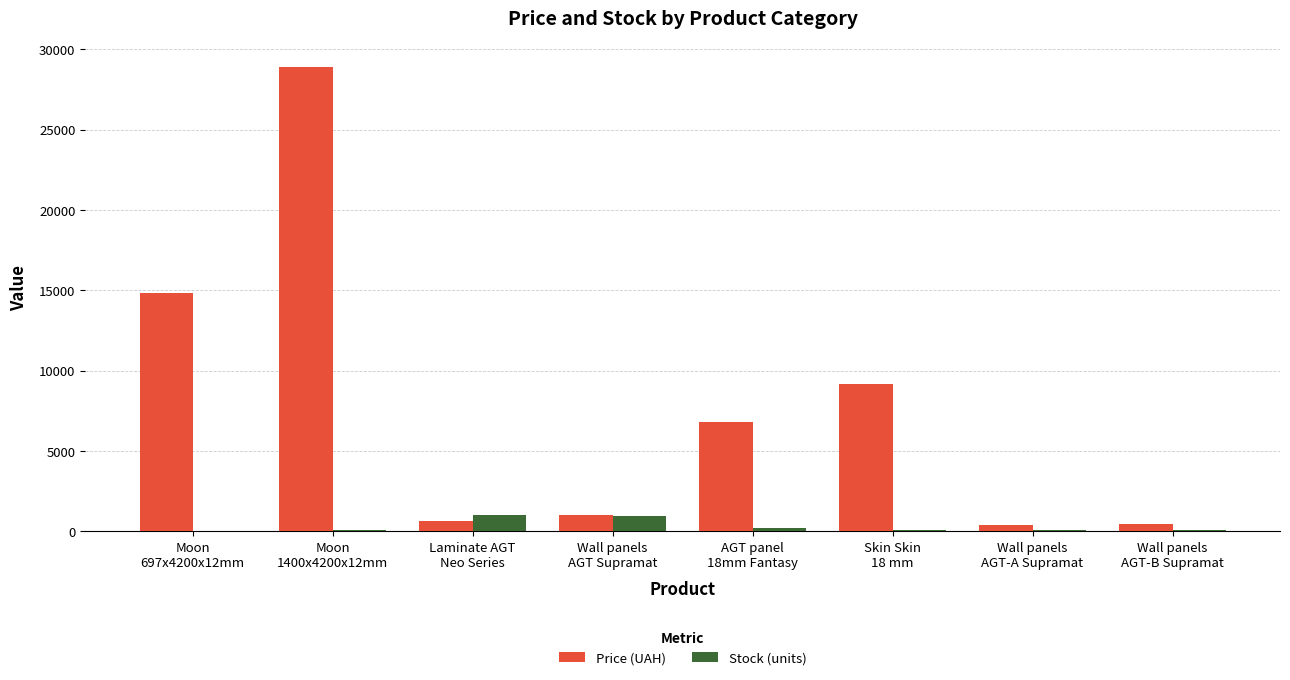

What is the sum of all Stock (units) values?

2445.0